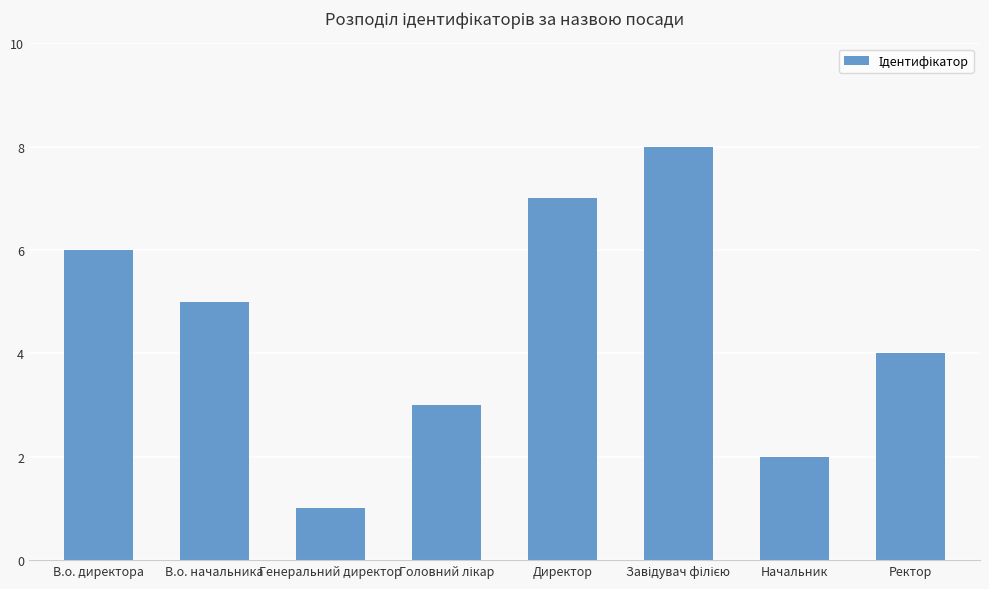

Reading left to right, list all the values displayed in this chart.

6	5	1	3	7	8	2	4